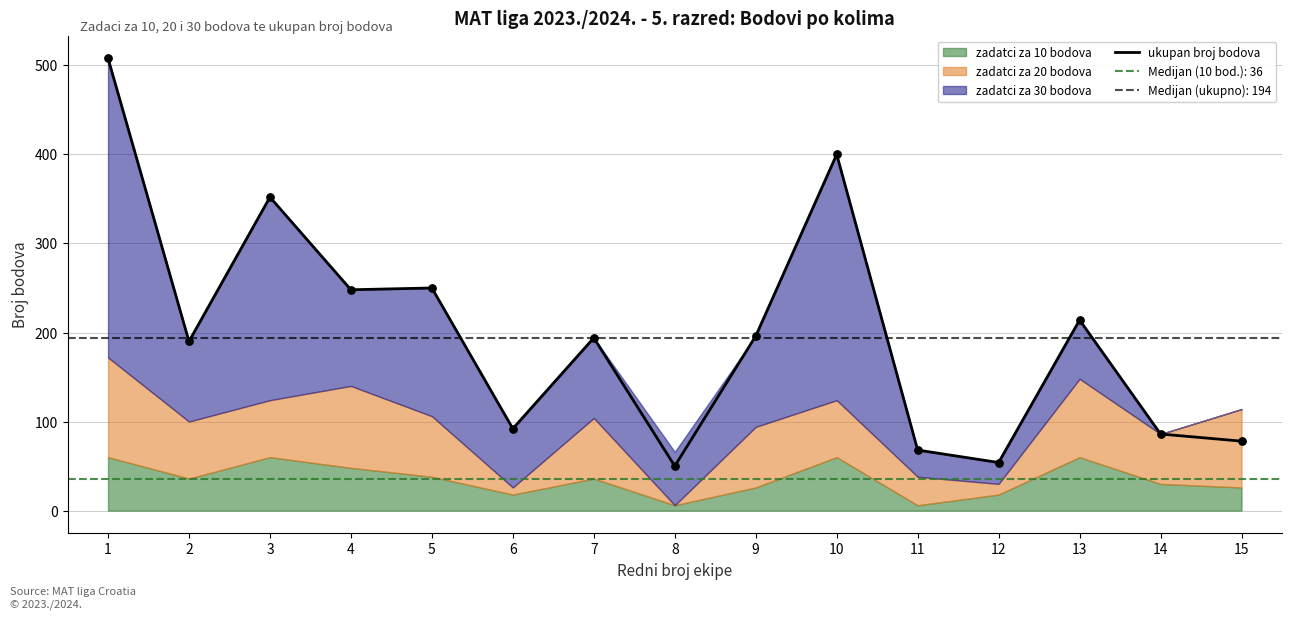

Which has a higher value, 14 or 11?

14